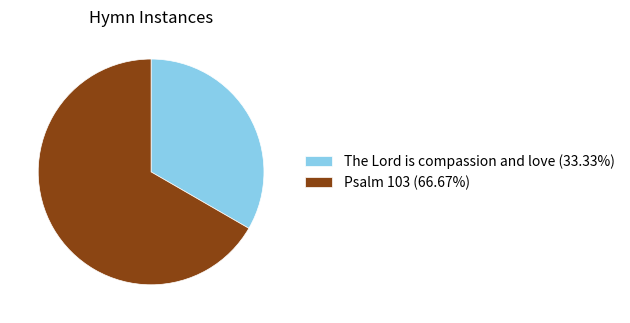

Which category has the biggest portion of the pie?

Psalm 103